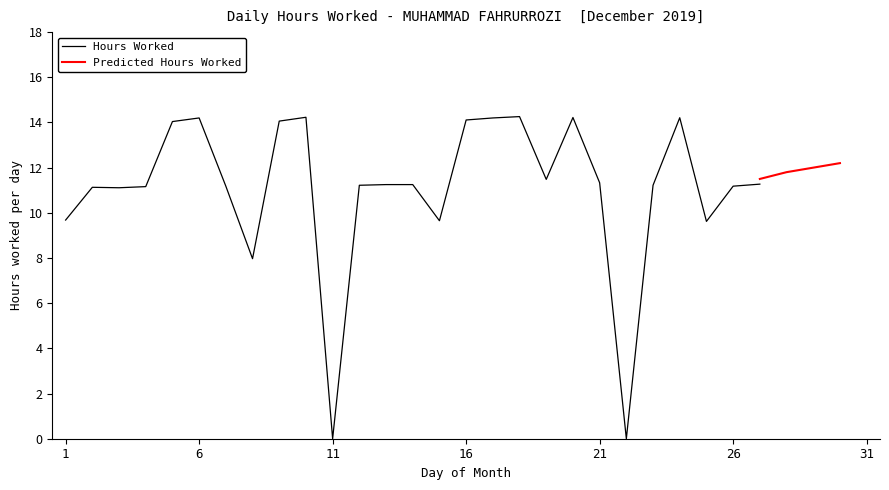

How many categories are shown in the chart?

27